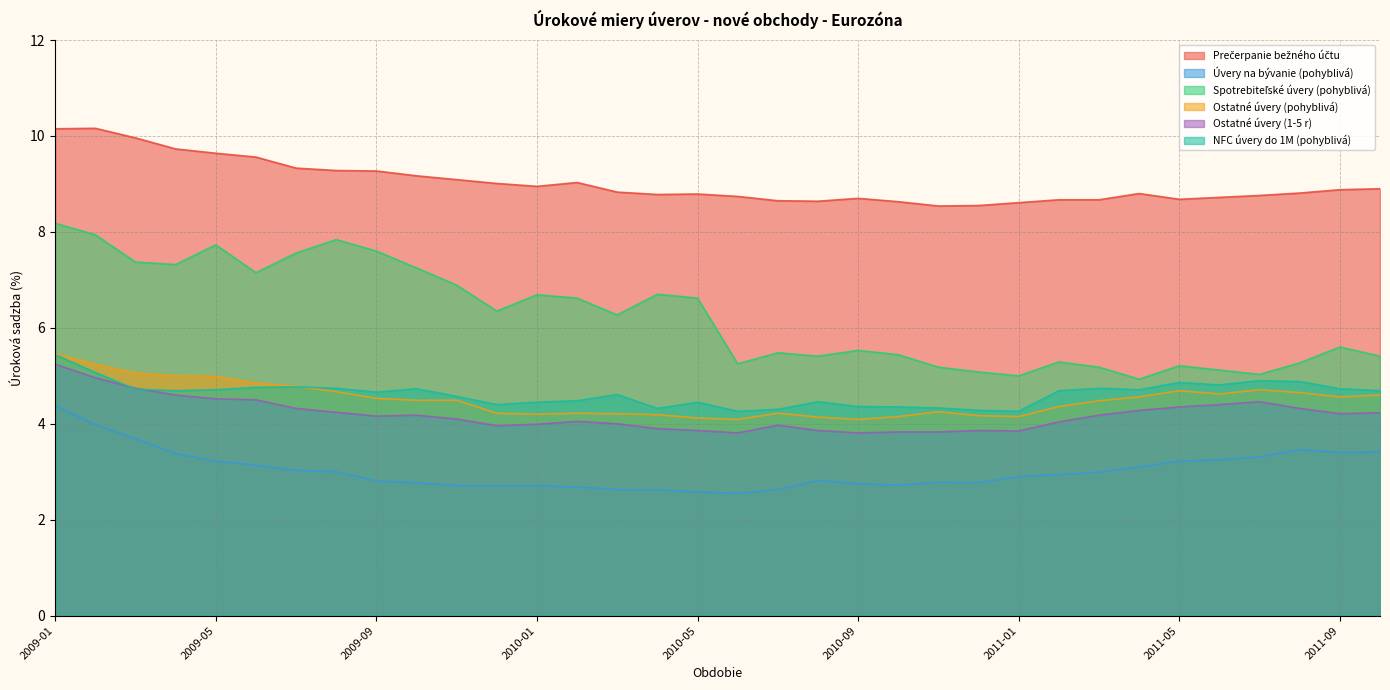

Which series changed the most between 2009-06 and 2009-11?

Prečerpanie bežného účtu